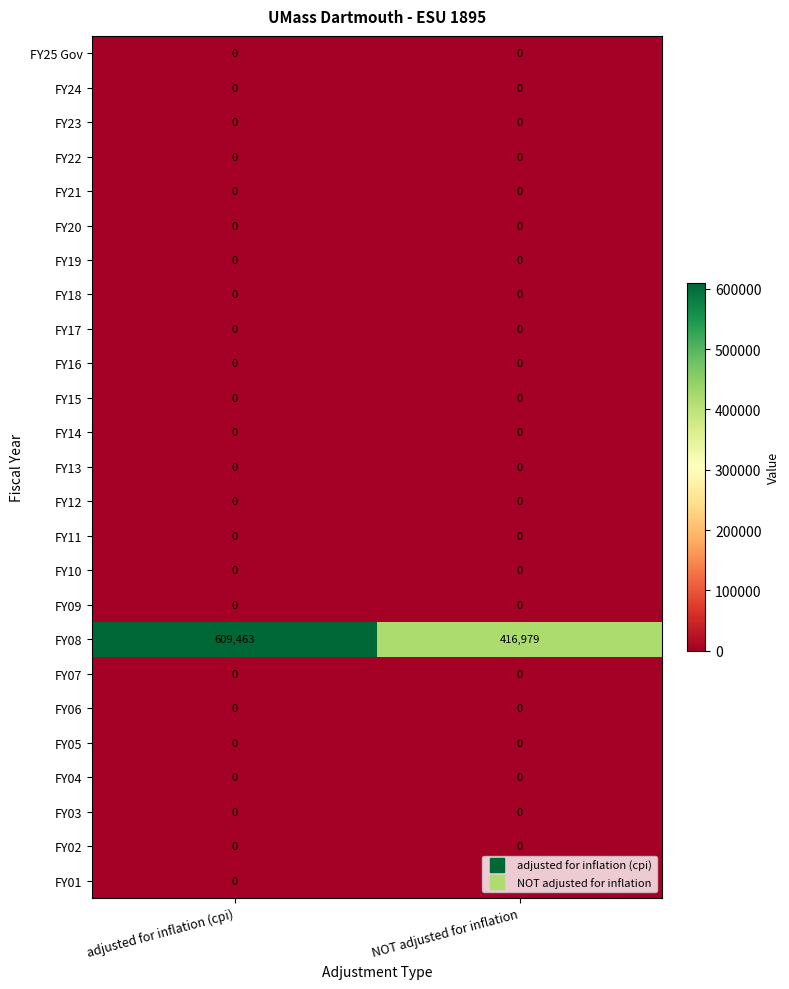

The FY11 series shows 0 at NOT adjusted for inflation. True or false?

True